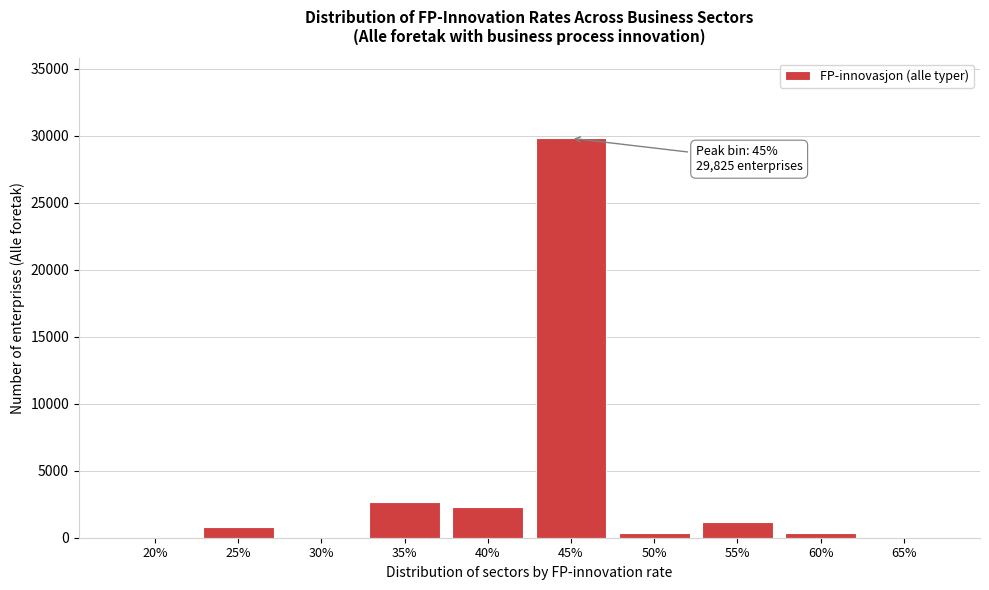

Between 30% and 25%, which is larger?

25%